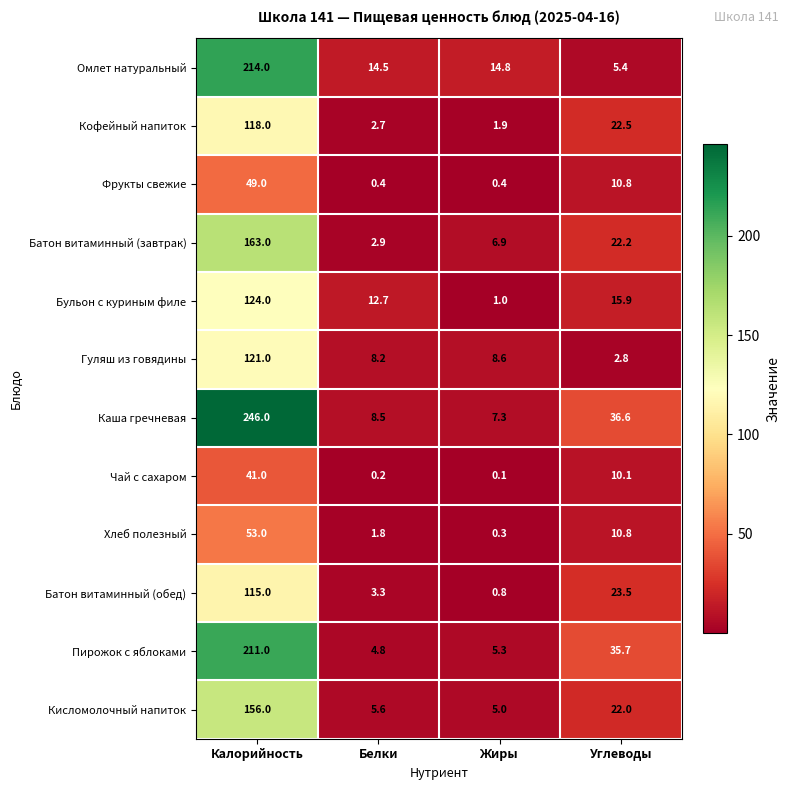

The value of Батон витаминный (обед) at Жиры is 0.8. True or false?

True